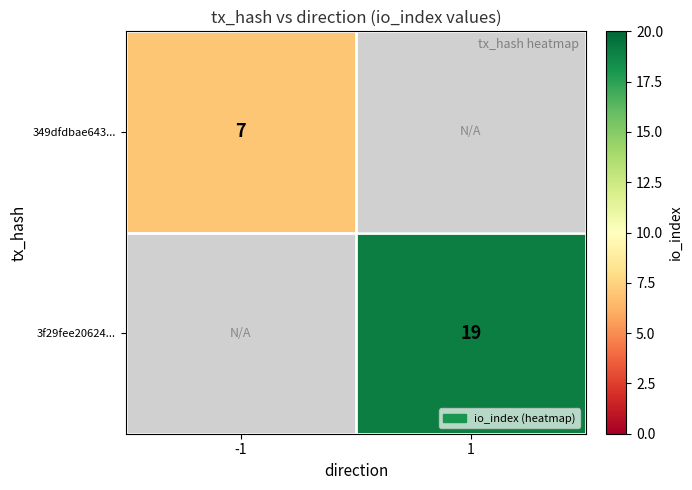

The 3f29fee20624... series shows 7 at 1. True or false?

False